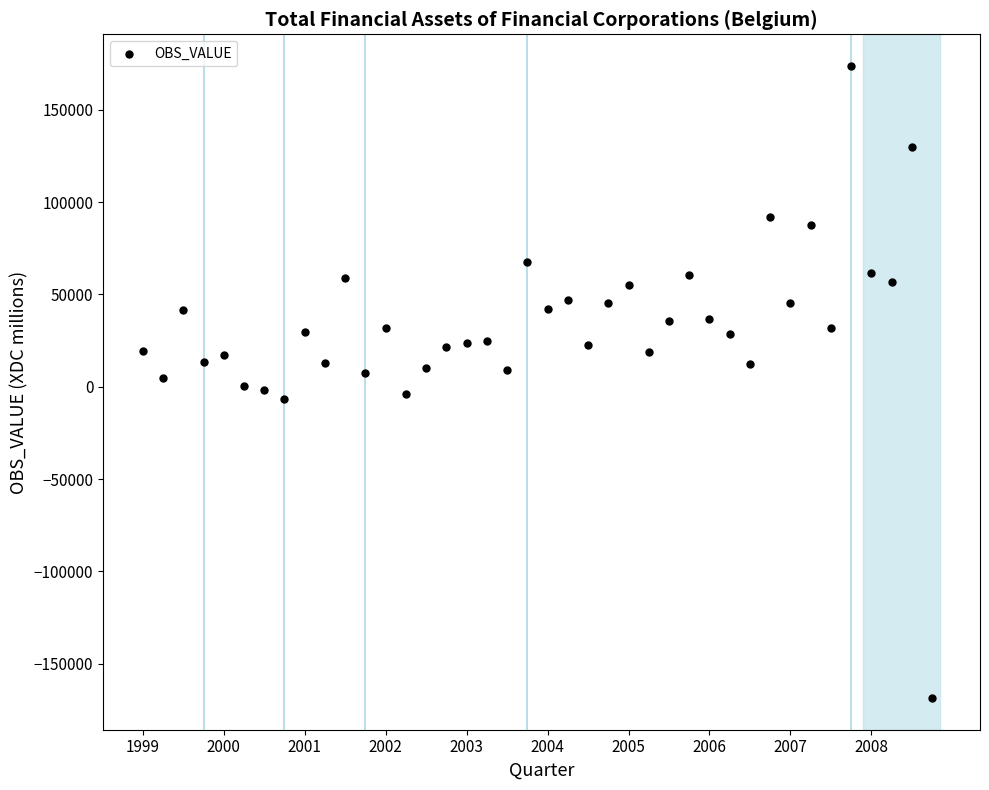

What is the range of Y values (max minus min)?

342383.2